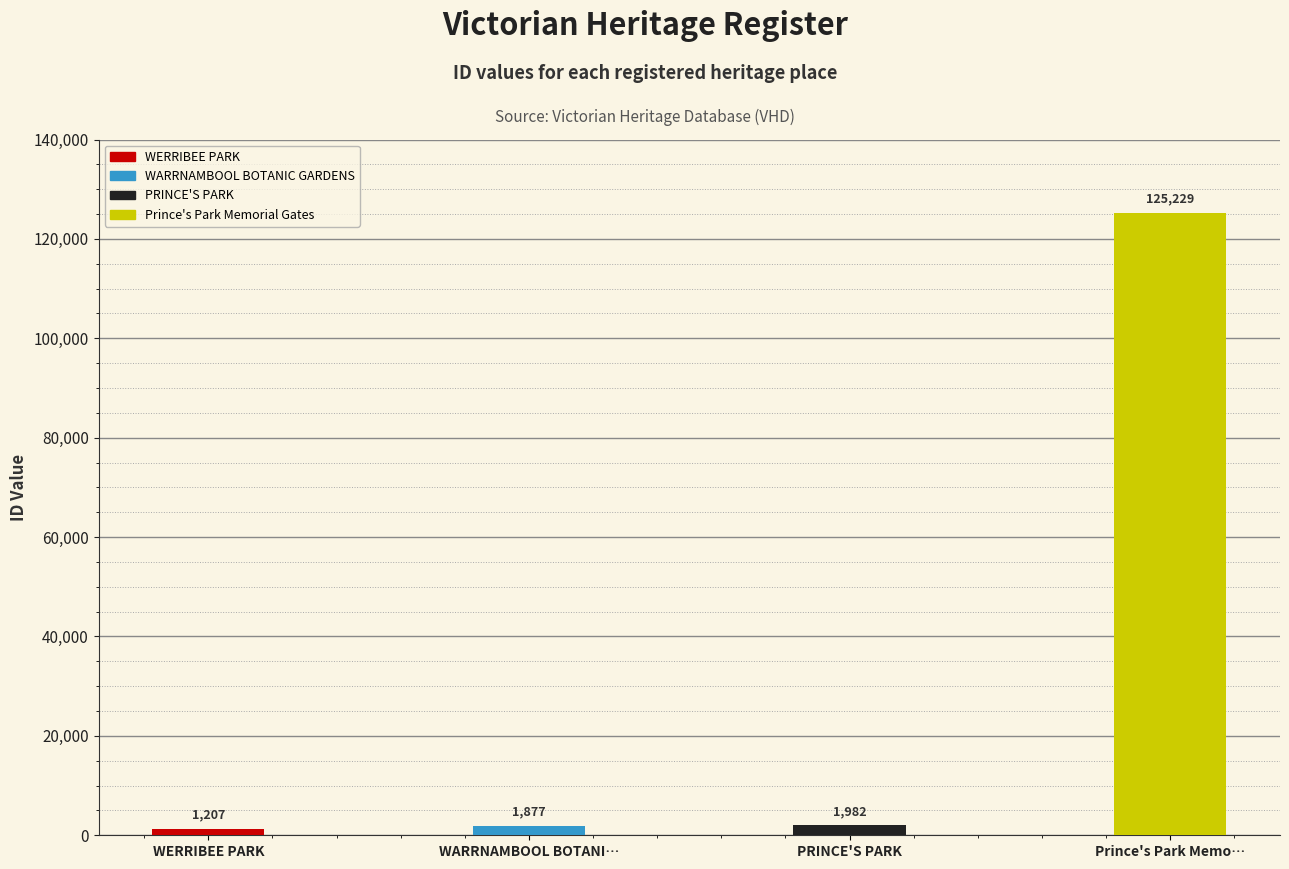

Rank the categories by value from lowest to highest.

WERRIBEE PARK, WARRNAMBOOL BOTANIC GARDENS, PRINCE'S PARK, Prince's Park Memorial Gates